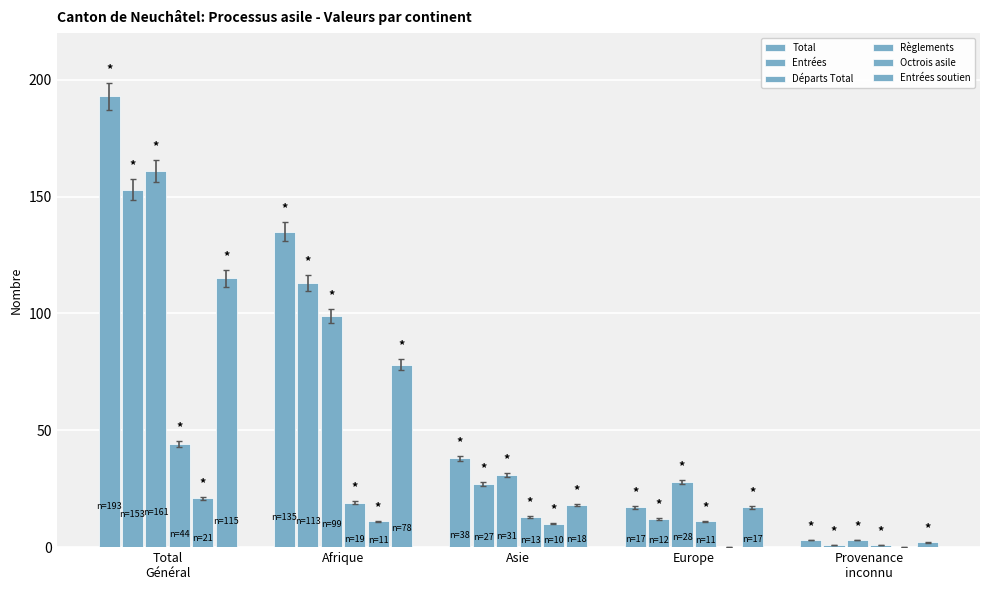

At which label does Départs Total reach its peak?

Total
Général